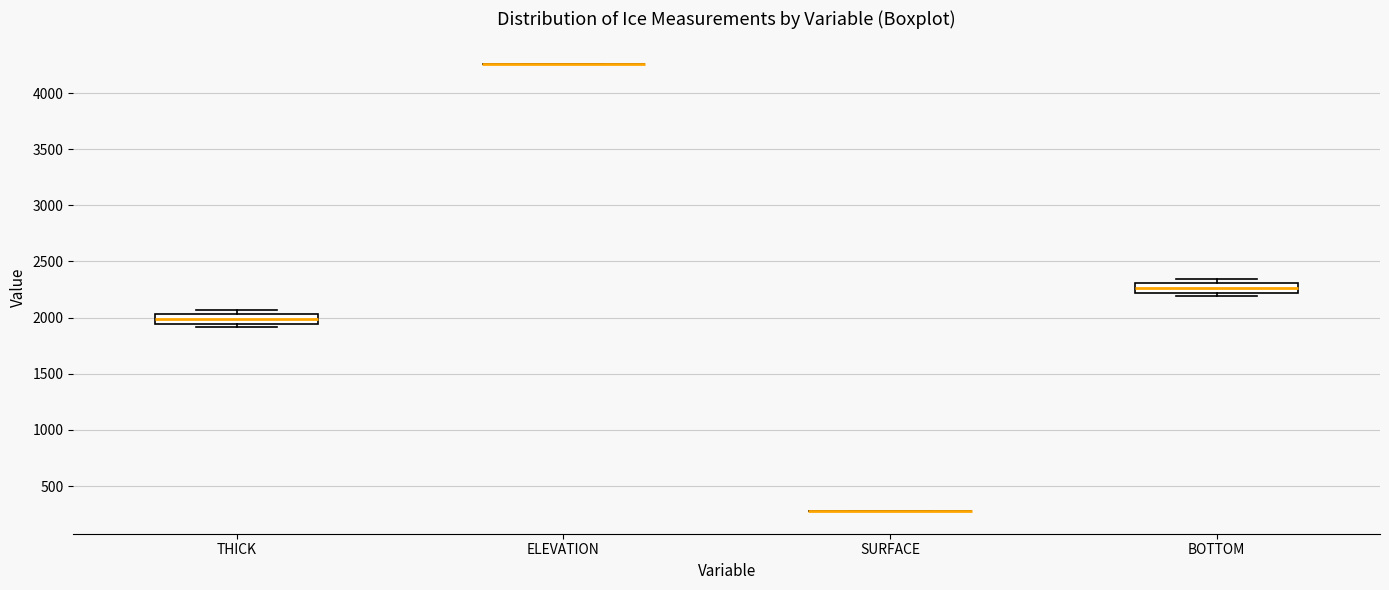

Where is the upper edge of the box for THICK on the y-axis? The values are not printed on the chart, so give them approximately, as read against the axis.

2050